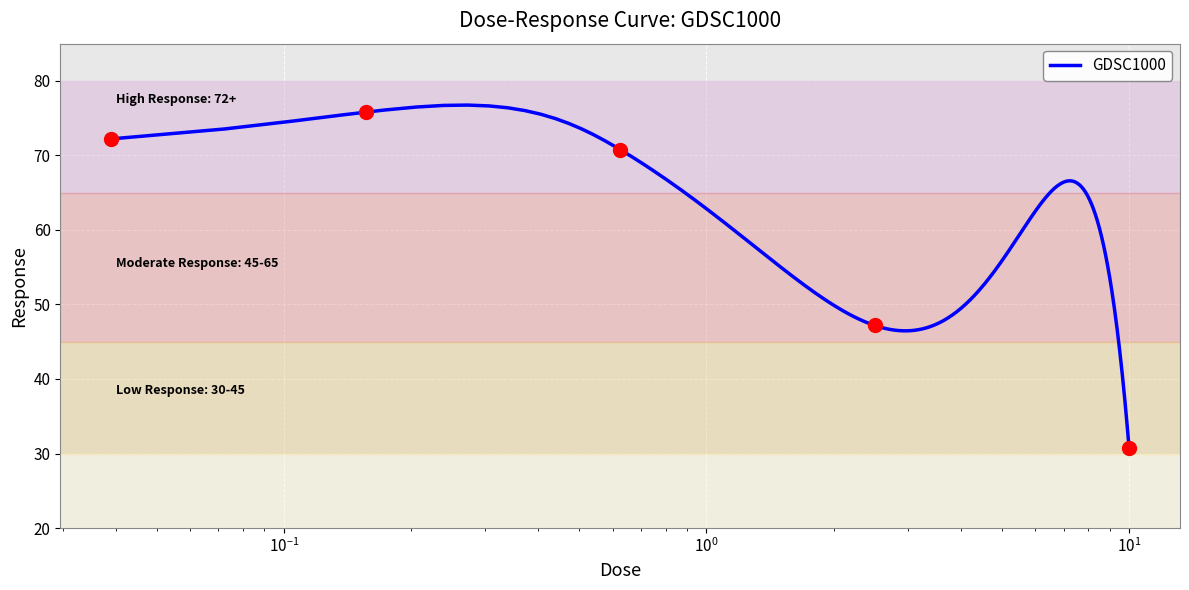

Where does the data first go above 70?

0.0390625